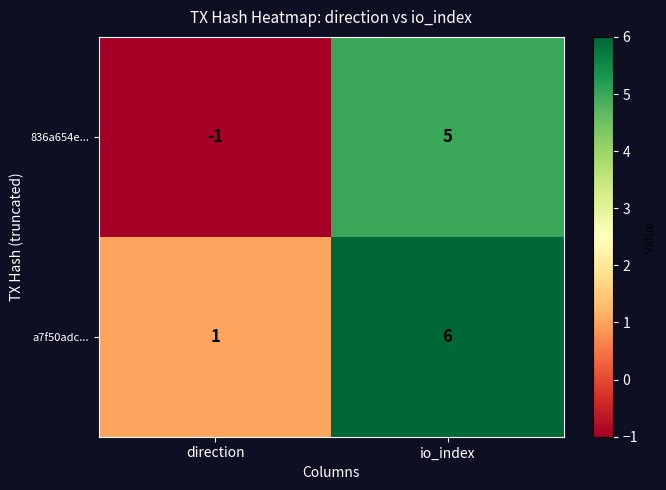

Reading left to right, extract all data points from this chart.

836a654e...: direction=-1	io_index=5
a7f50adc...: direction=1	io_index=6